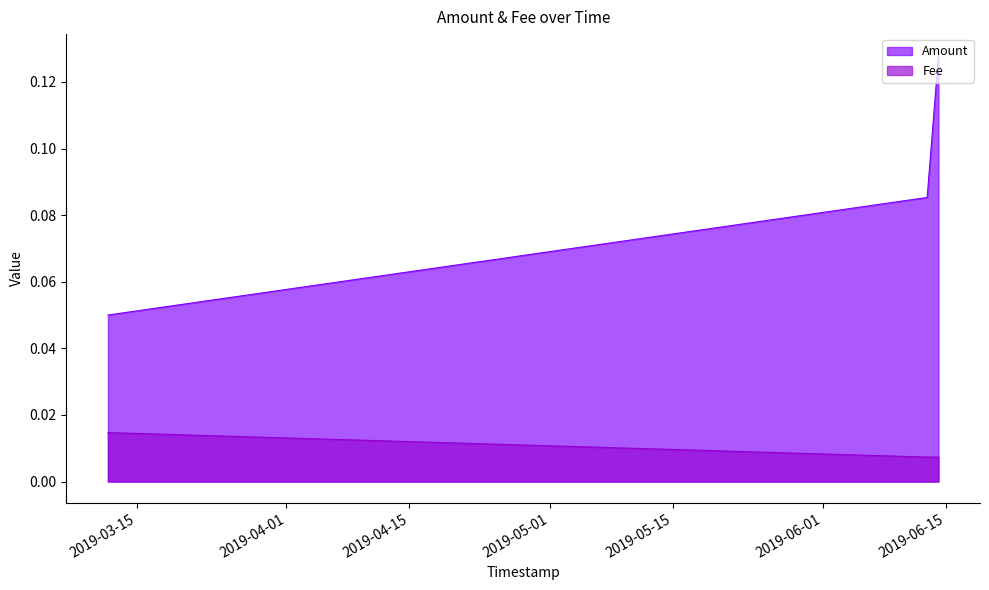

Which series has the largest range (max minus min)?

Amount